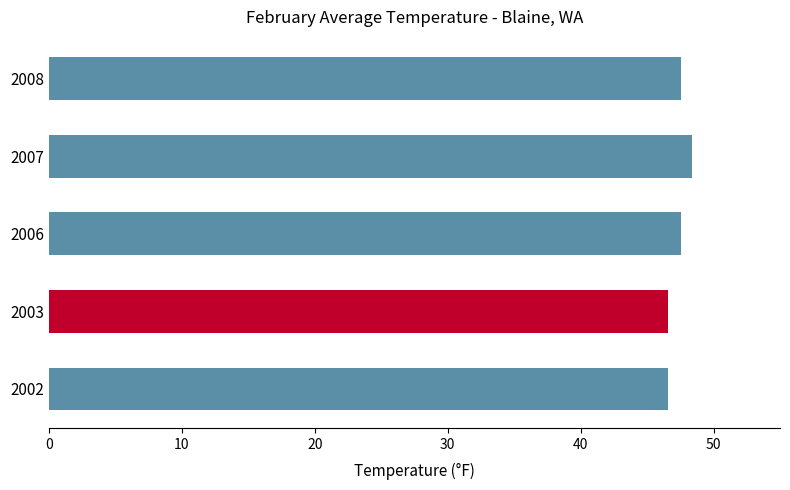

Read the value at 2007.

48.4